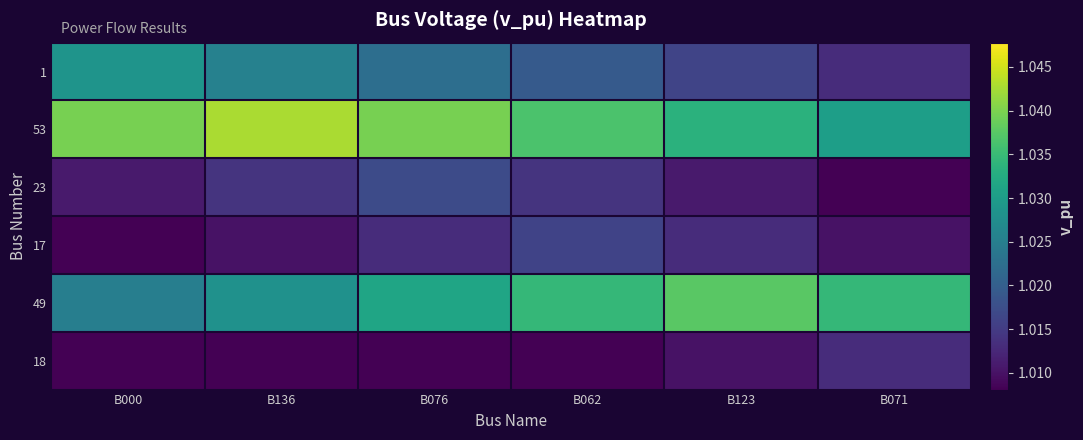

Rank the series by their maximum value, from lowest to highest.

18, 17, 23, 1, 49, 53